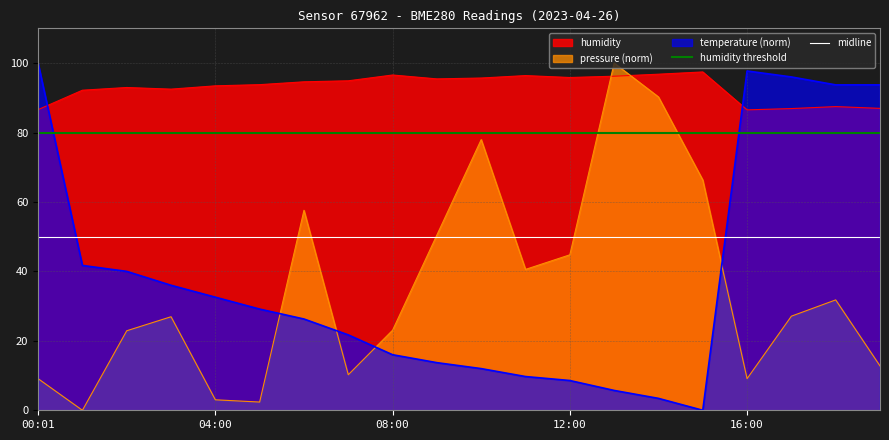

What is the average value of the midline series?

50